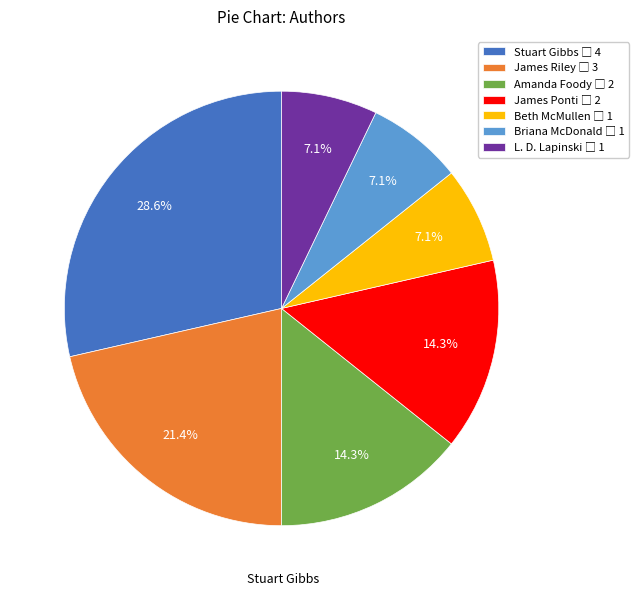

What percentage is NOT represented by Stuart Gibbs?

71.4%